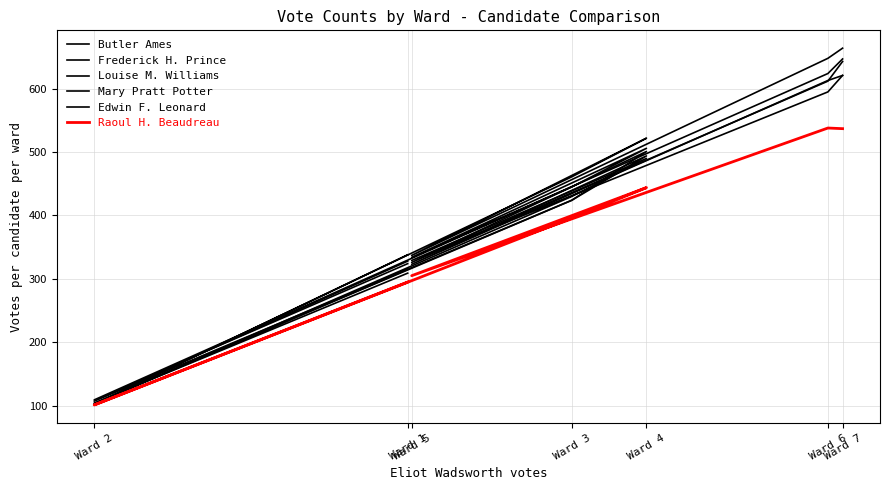

Reading left to right, extract all data points from this chart.

Butler Ames: Ward 1=338	Ward 2=102	Ward 3=461	Ward 4=522	Ward 5=337	Ward 6=648	Ward 7=664
Frederick H. Prince: Ward 1=324	Ward 2=109	Ward 3=445	Ward 4=506	Ward 5=334	Ward 6=624	Ward 7=647
Louise M. Williams: Ward 1=328	Ward 2=107	Ward 3=424	Ward 4=501	Ward 5=326	Ward 6=612	Ward 7=643
Mary Pratt Potter: Ward 1=309	Ward 2=104	Ward 3=424	Ward 4=494	Ward 5=323	Ward 6=613	Ward 7=621
Edwin F. Leonard: Ward 1=315	Ward 2=103	Ward 3=430	Ward 4=490	Ward 5=329	Ward 6=595	Ward 7=621
Raoul H. Beaudreau: Ward 1=295	Ward 2=101	Ward 3=396	Ward 4=444	Ward 5=305	Ward 6=538	Ward 7=537